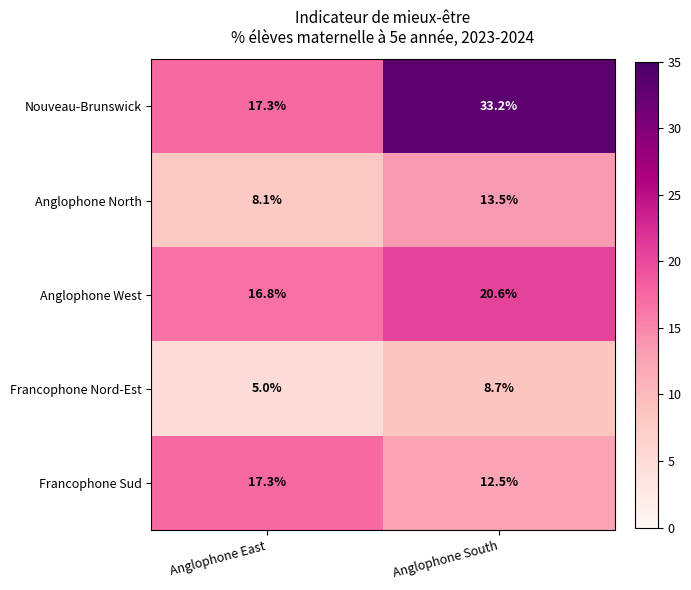

Rank the series by their average value, from lowest to highest.

Francophone Nord-Est, Anglophone North, Francophone Sud, Anglophone West, Nouveau-Brunswick